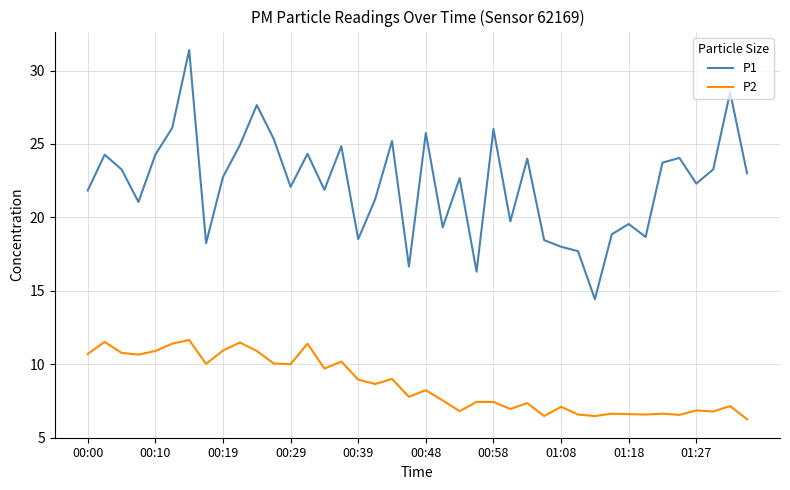

List the series in order of their overall mean, highest first.

P1, P2